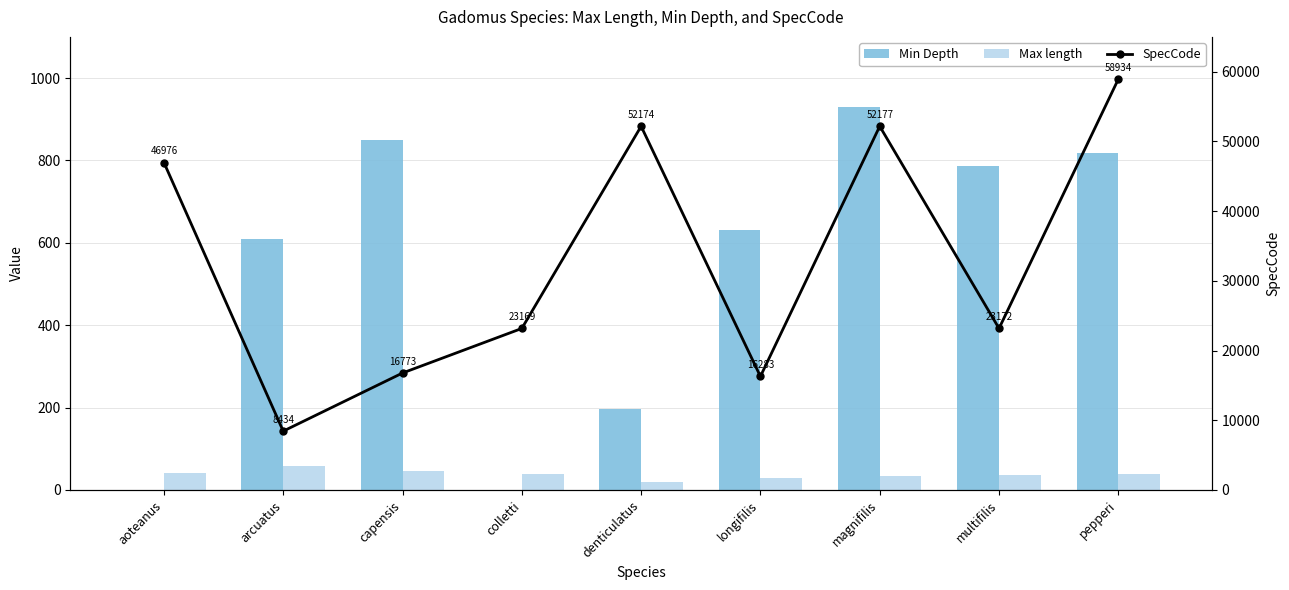

What position from the left is arcuatus?

2